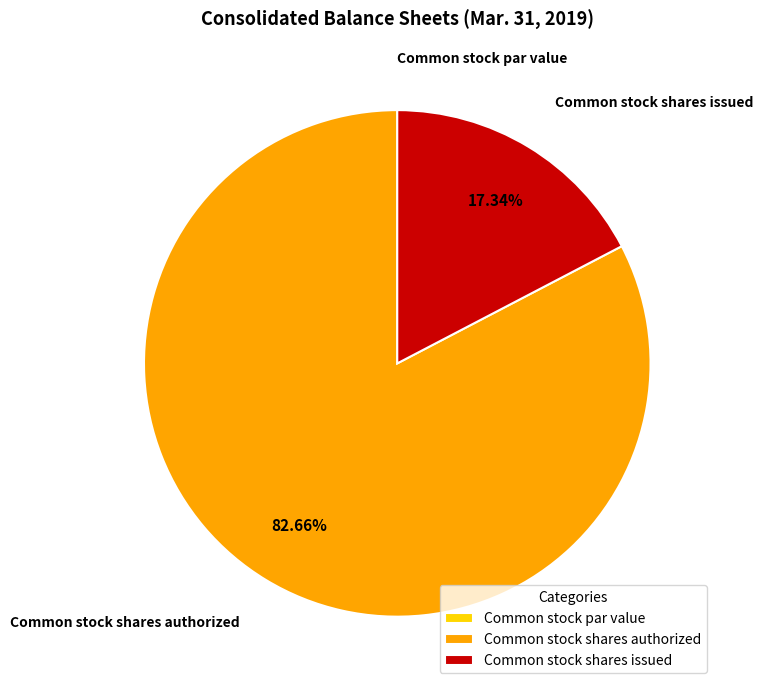

What portion of the pie excludes Common stock shares authorized?

17.3%